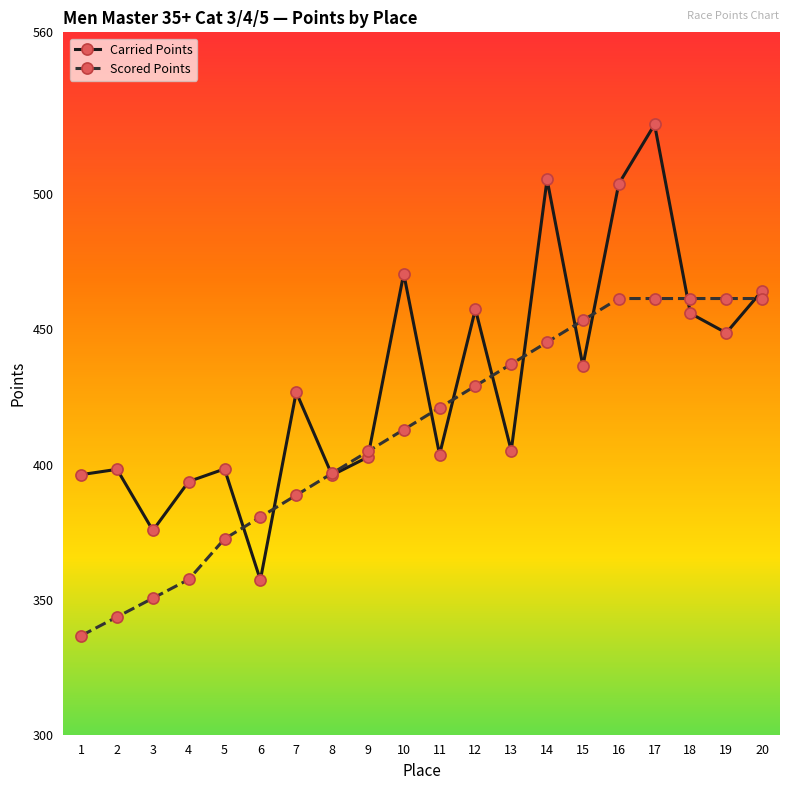

At 19, list the series in order from smallest to largest.

Carried Points, Scored Points